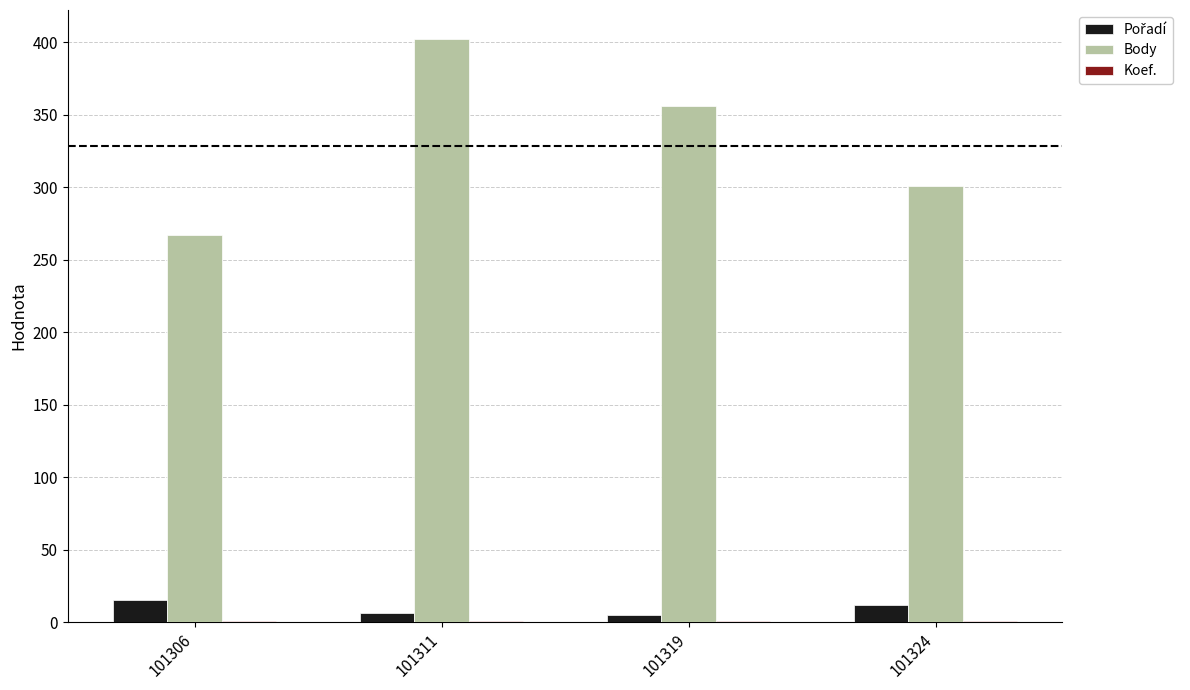

Between 101306 and 101311, which series saw the biggest shift?

Body